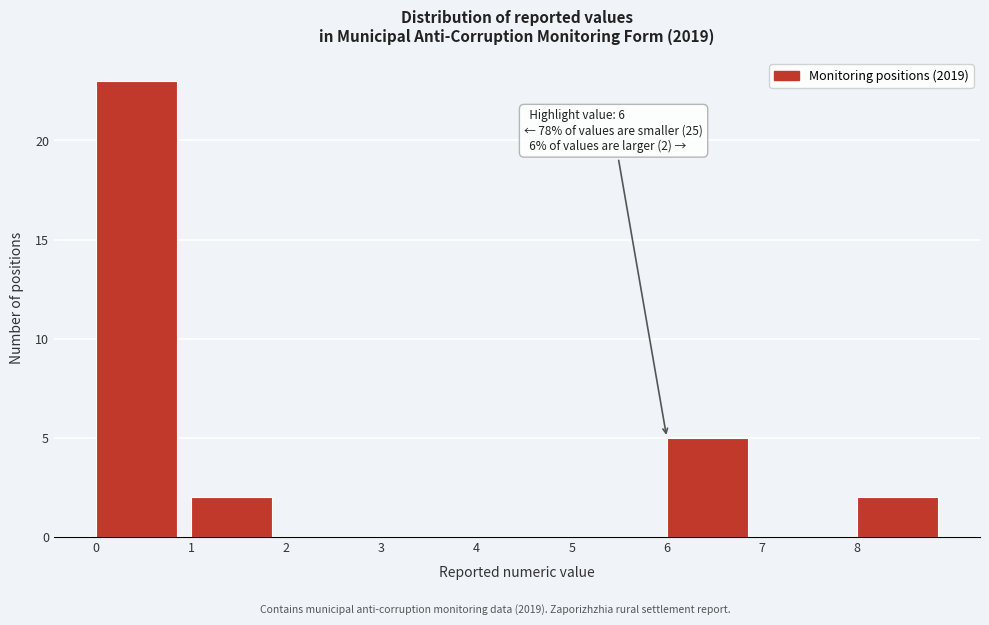

Over which range of the x-axis is the bar tallest?

0 to 1